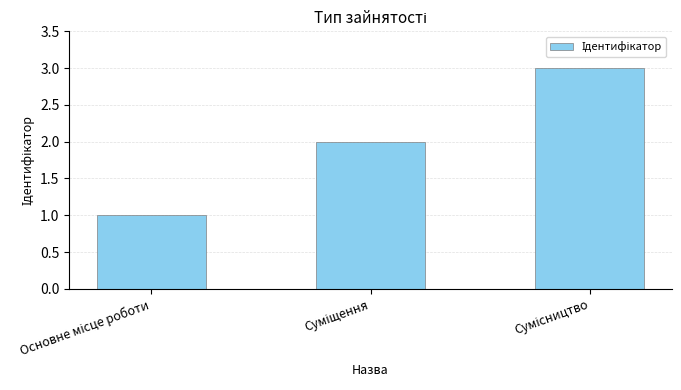

What is the sum of all values?

6